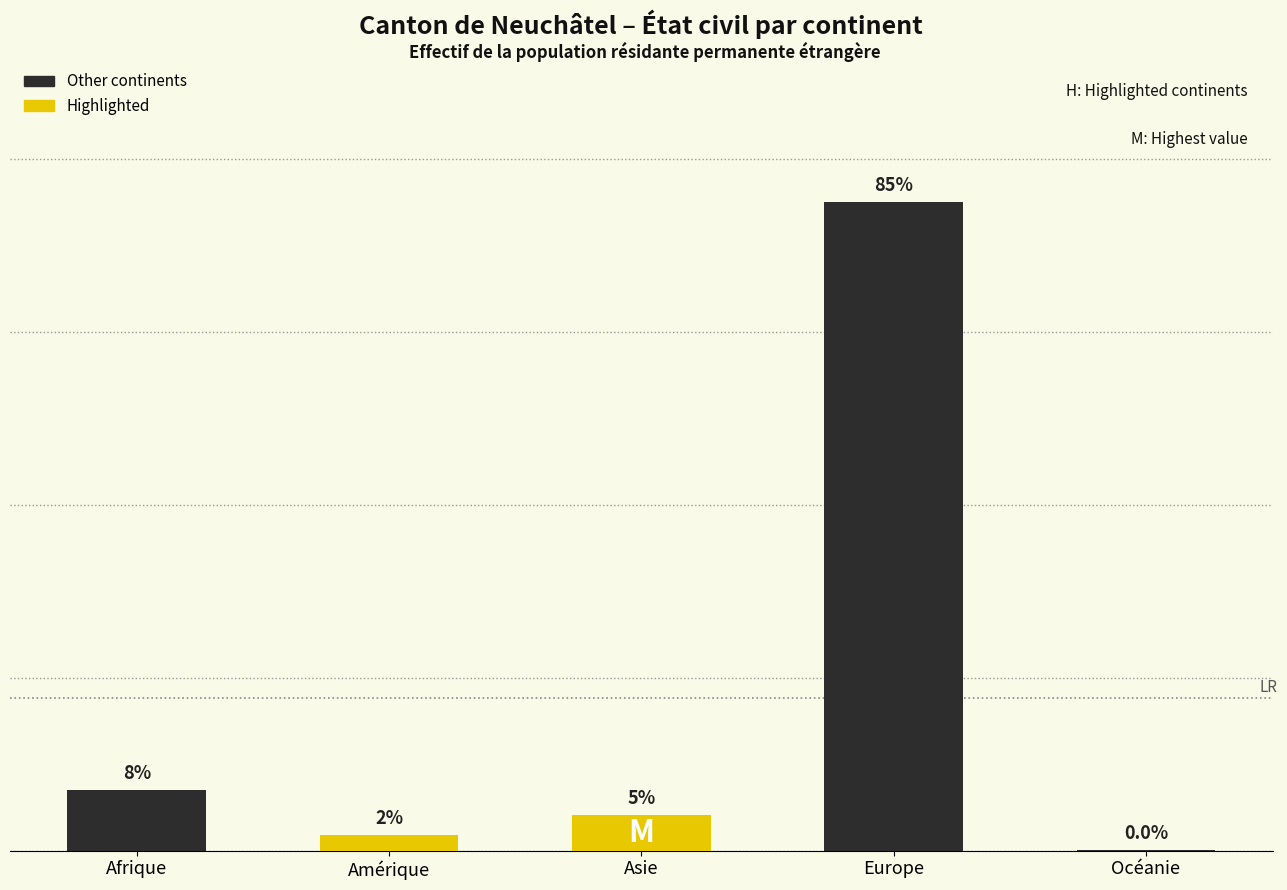

Approximately how many times larger is the value at Amérique compared to Afrique?

0.3